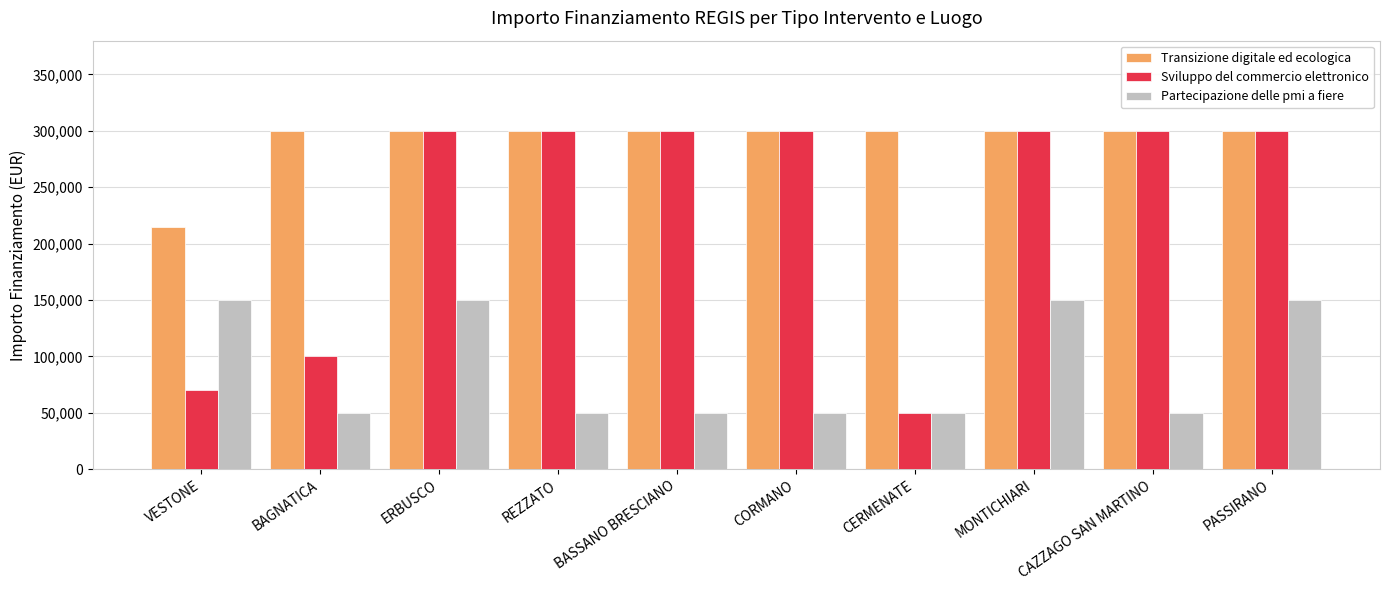

How many series are shown in this chart?

3